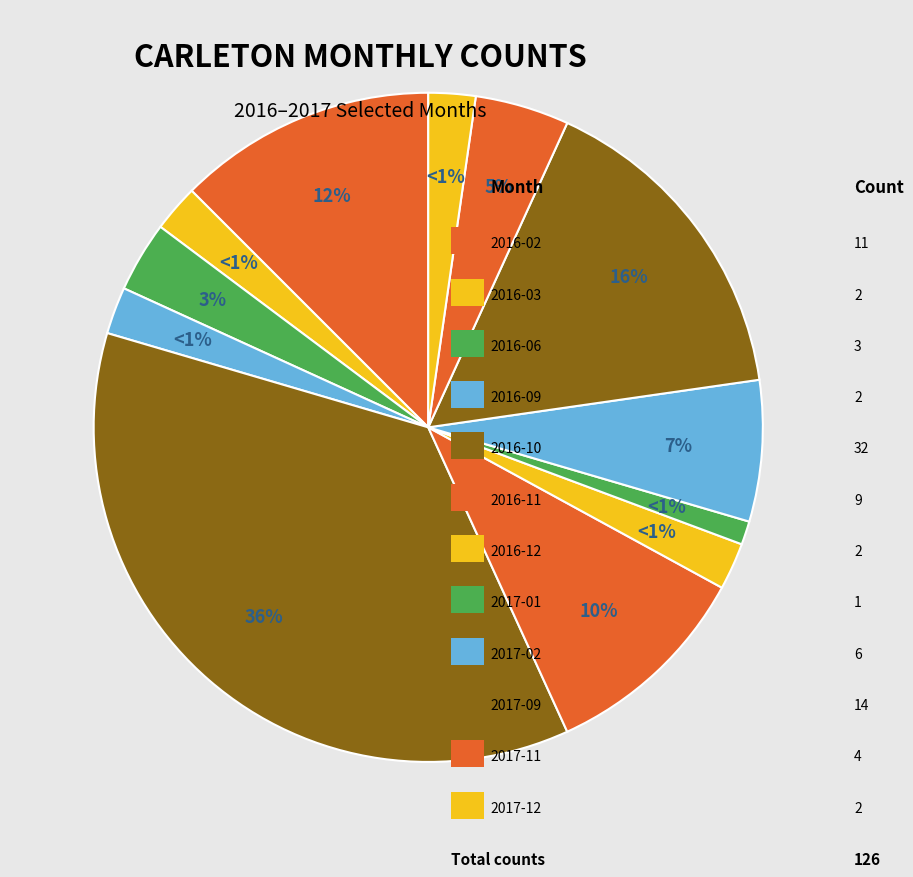

Is there a majority slice in this chart?

No